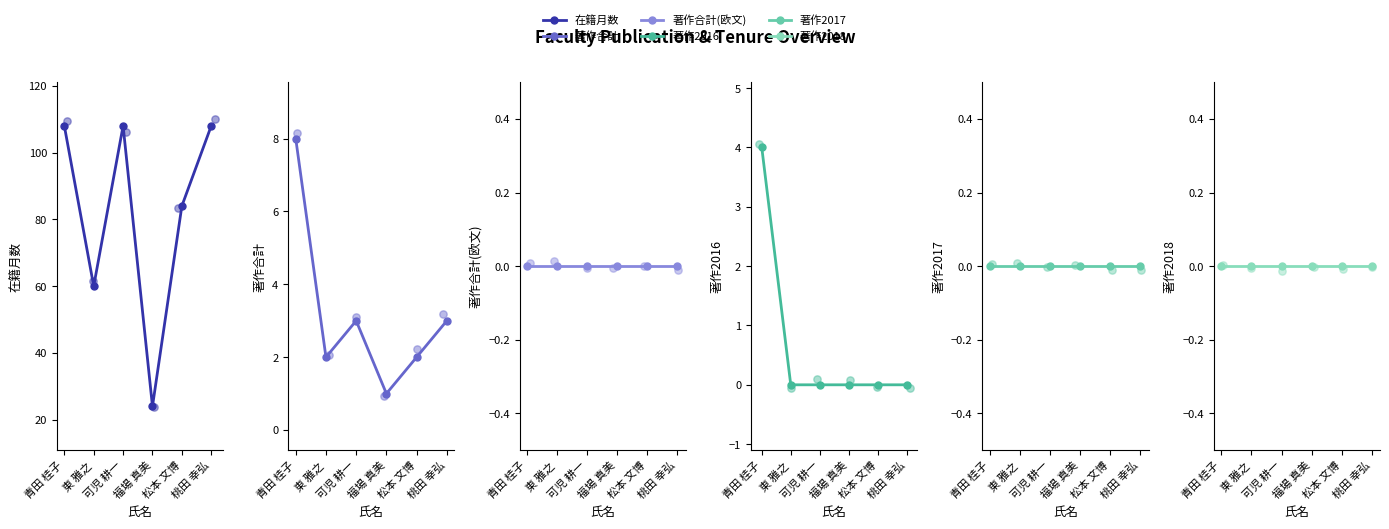

At which category is the sum across all series the highest?

青田 桂子